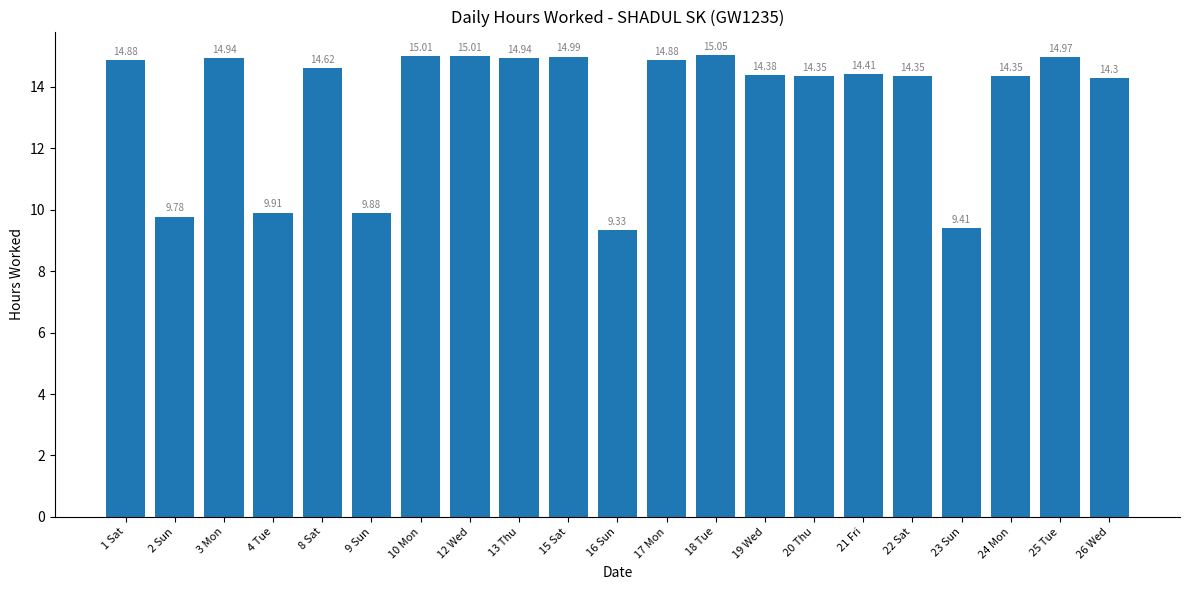

Approximately how many times larger is the value at 20 Thu compared to 26 Wed?

1.0